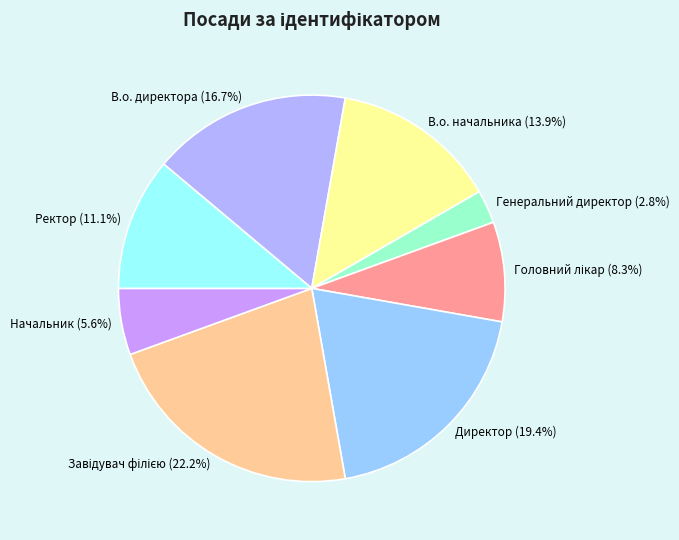

To the nearest percent, what is the difference between the Директор and Генеральний директор slice percentages?

17%